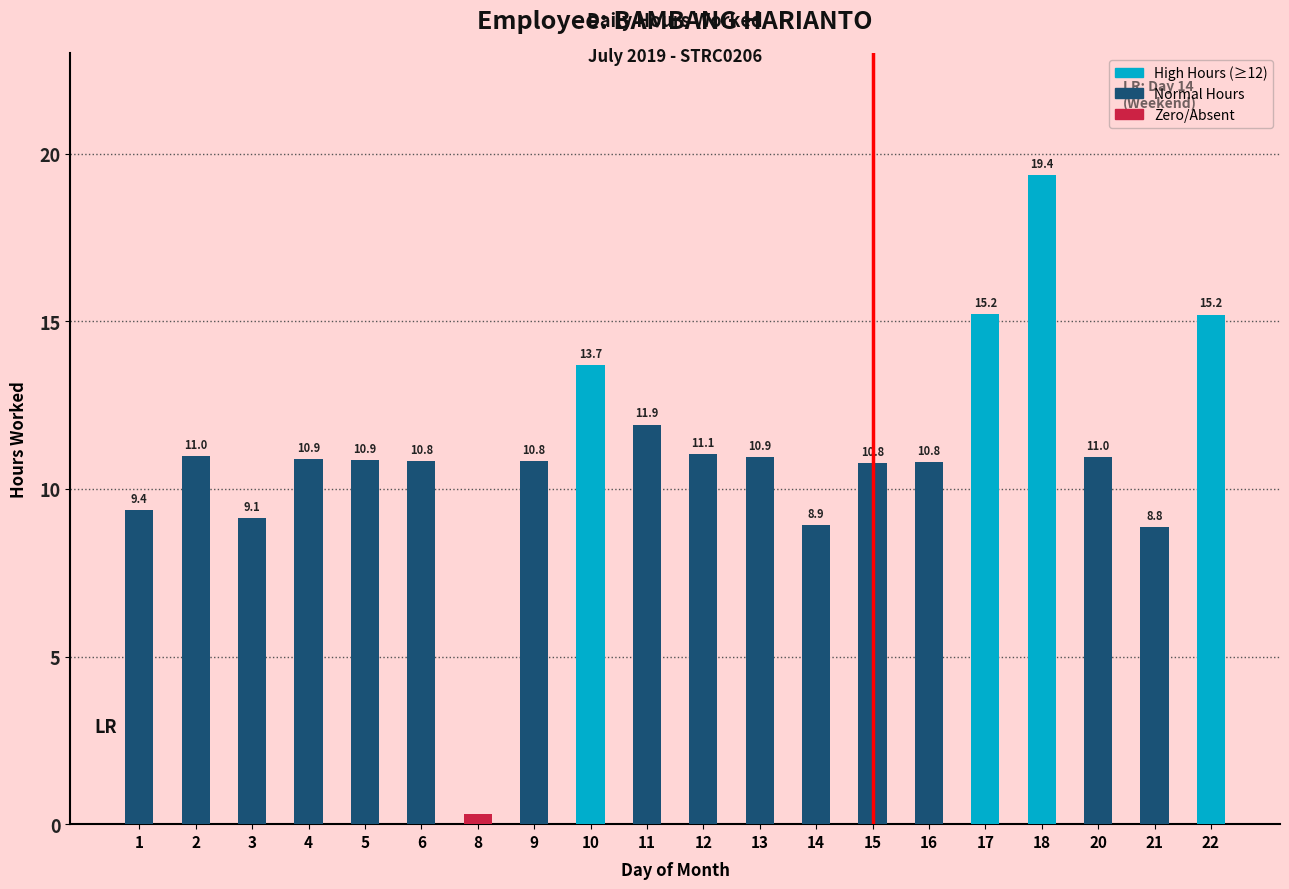

Count the number of categories in the chart.

20